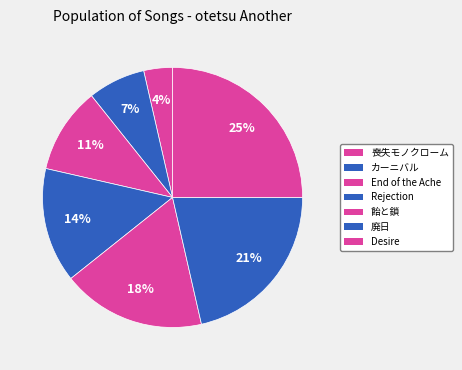

The End of the Ache slice represents 11% of the pie. True or false?

True